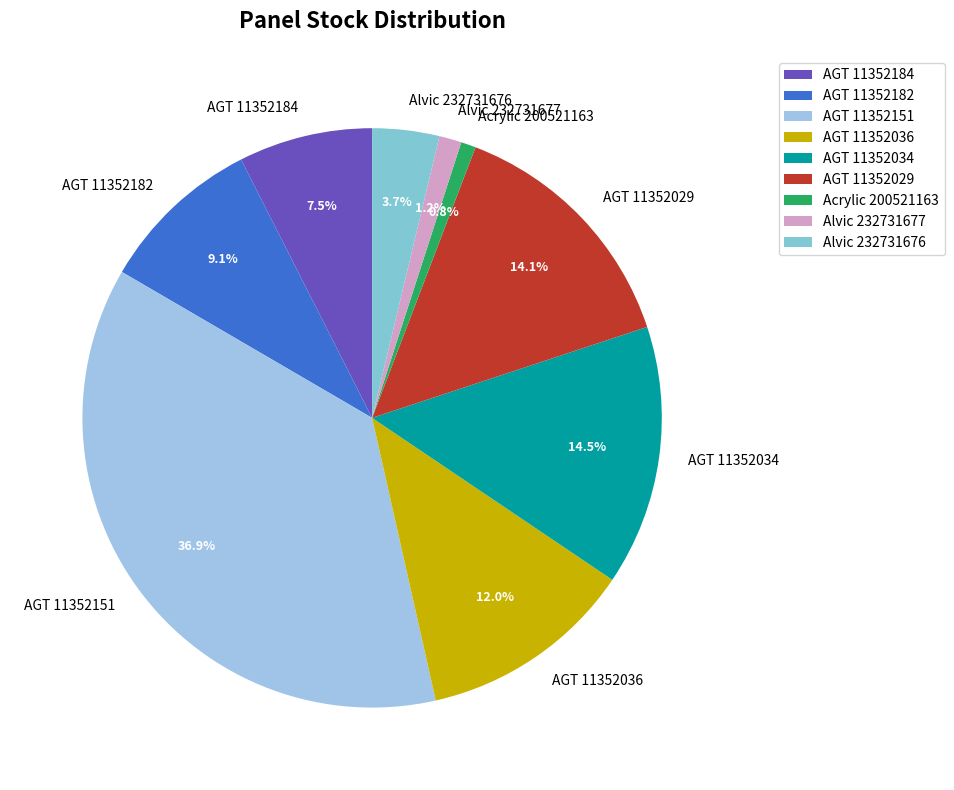

Does Alvic 232731676 represent more than half of the total?

No